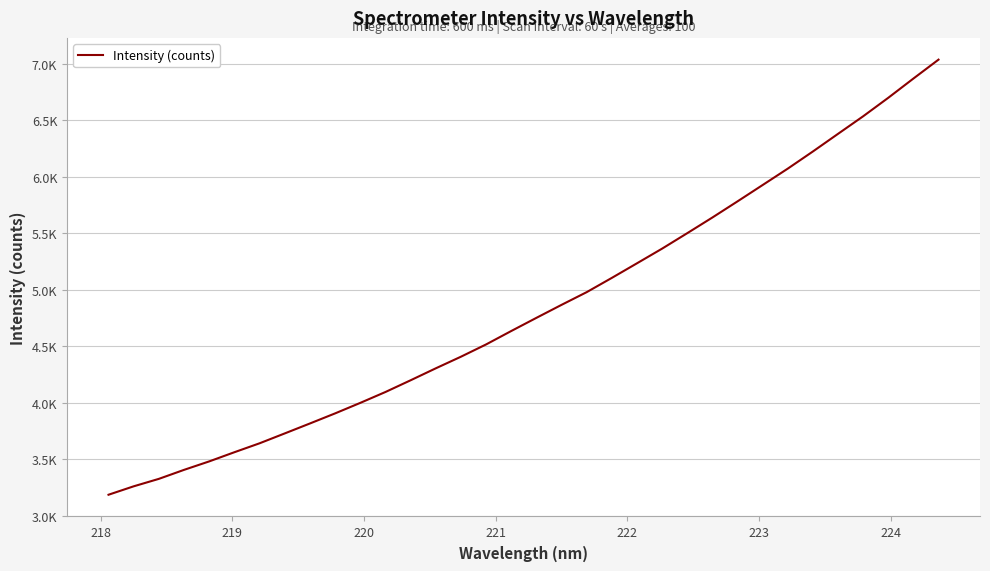

True or false: the data has more than 0 interior local peaks.

False